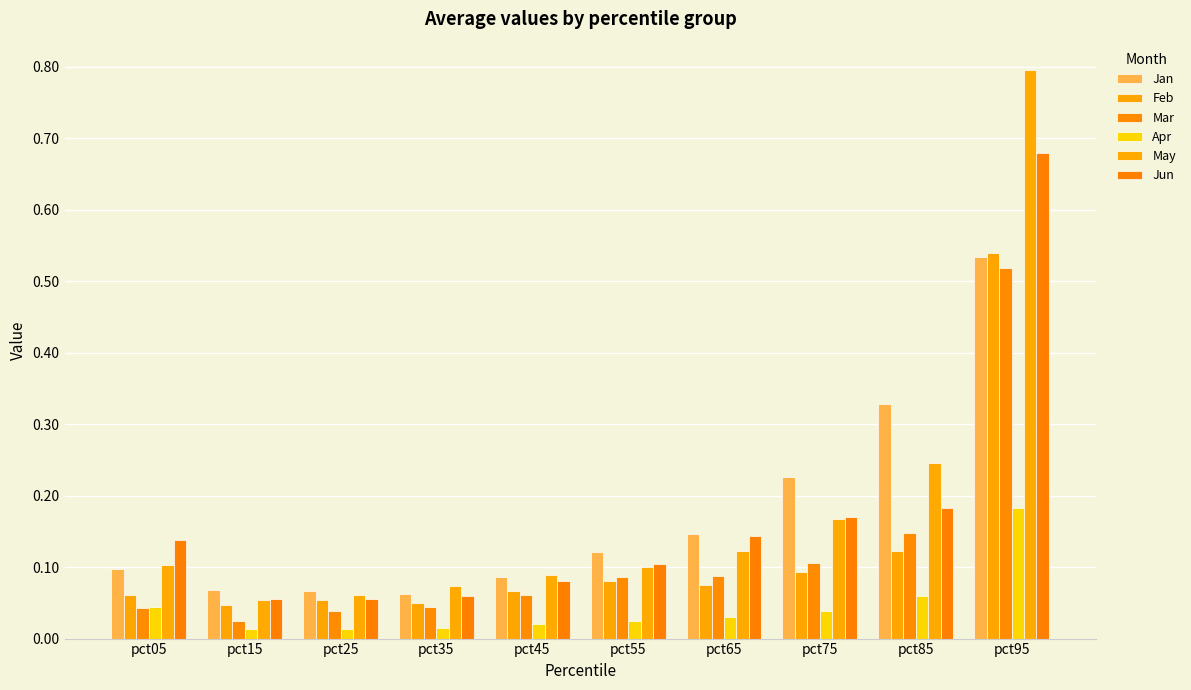

The value of Jan at pct25 is 0.1. True or false?

True